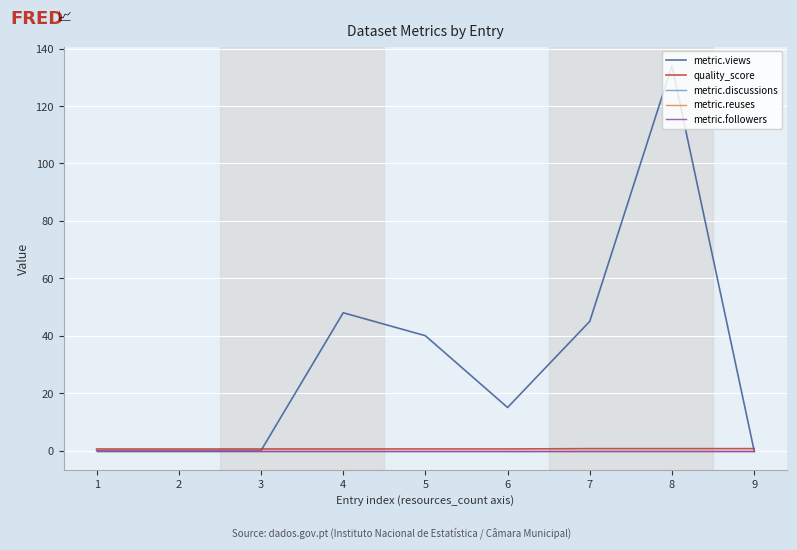

True or false: quality_score has more than 2 interior local peaks.

False